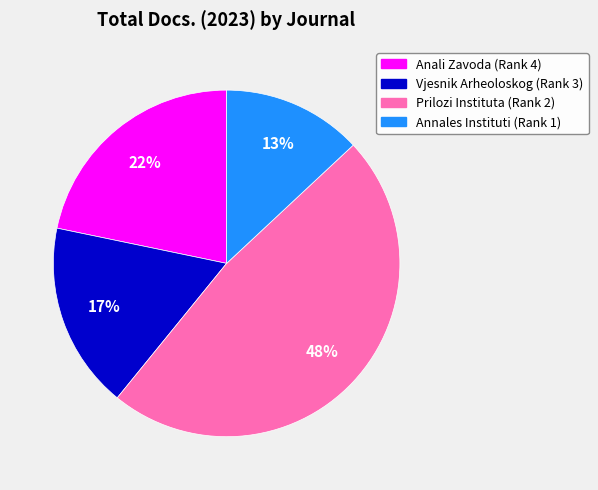

To the nearest percent, what is the combined percentage of Vjesnik Arheoloskog (Rank 3) and Prilozi Instituta (Rank 2)?

65%